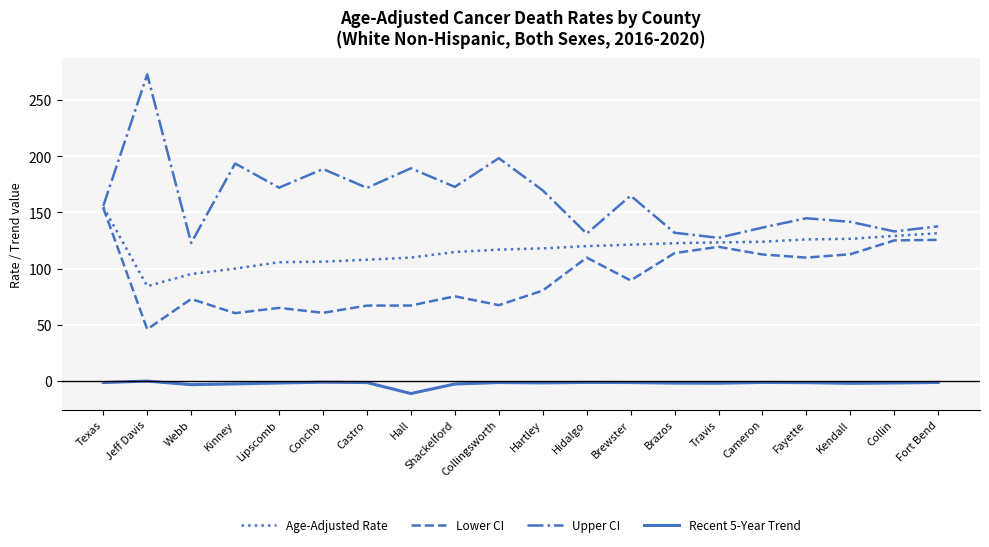

What is the difference between the second highest and minimum values in the Upper CI series?

75.4